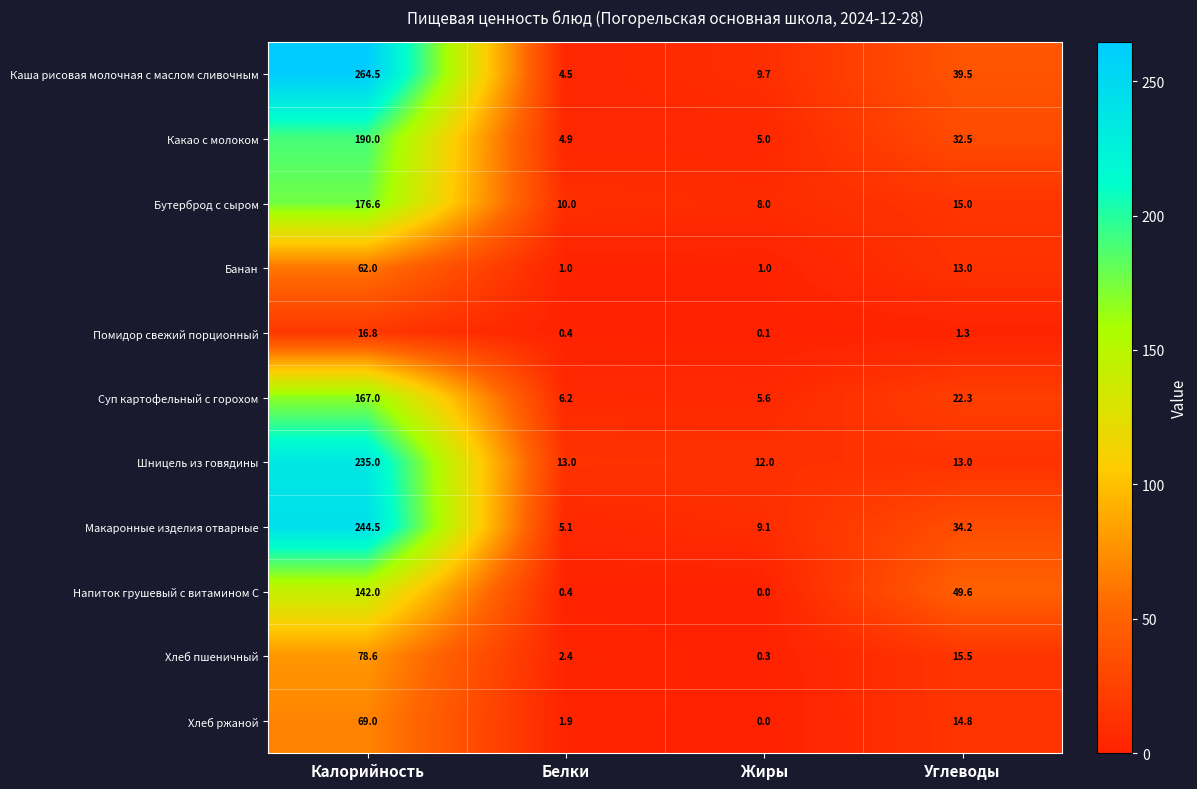

True or false: Помидор свежий порционный has a value of 0.1 at Жиры.

True